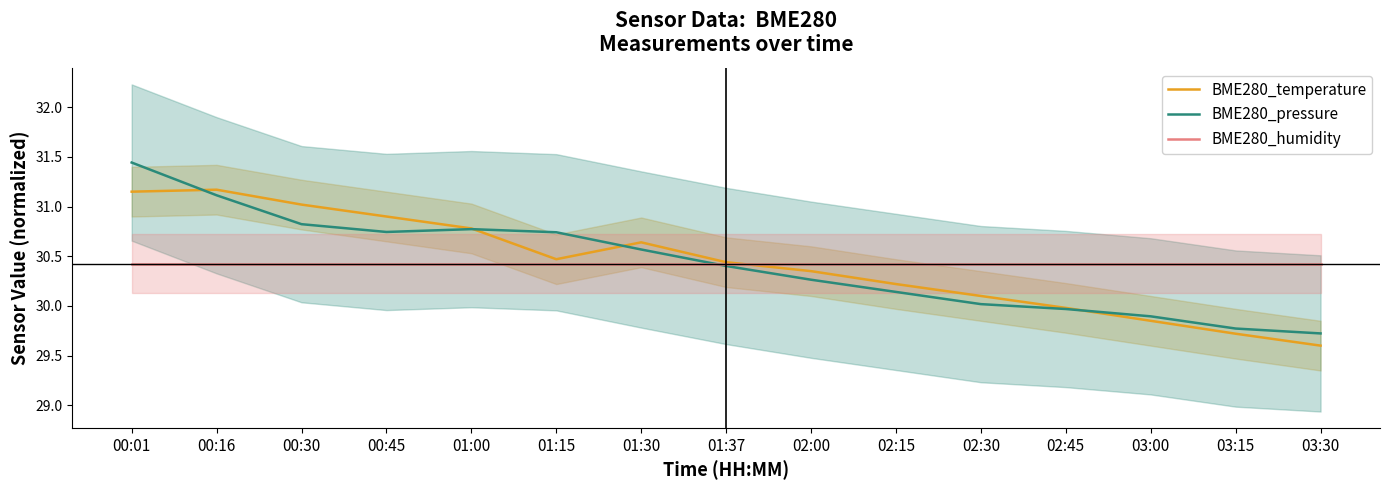

Is it true that BME280_temperature equals 31.1 at 00:01?

True